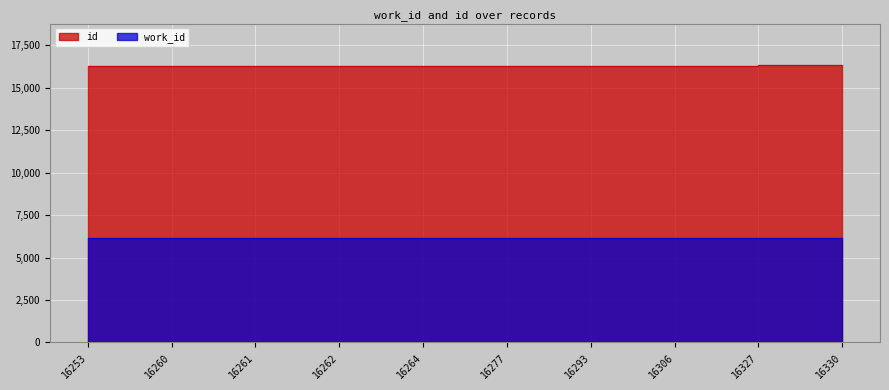

Is it true that work_id equals 11000 at 16253?

False